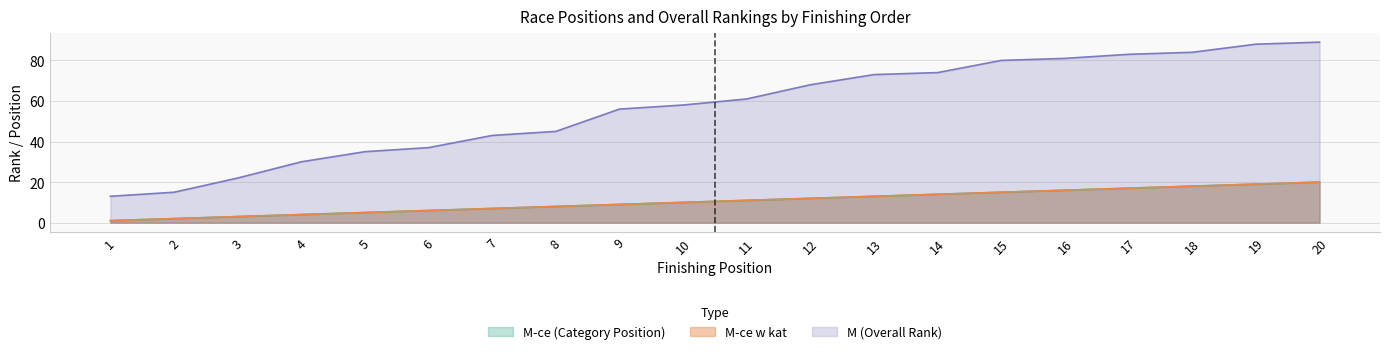

Does the chart have visible grid lines?

Yes